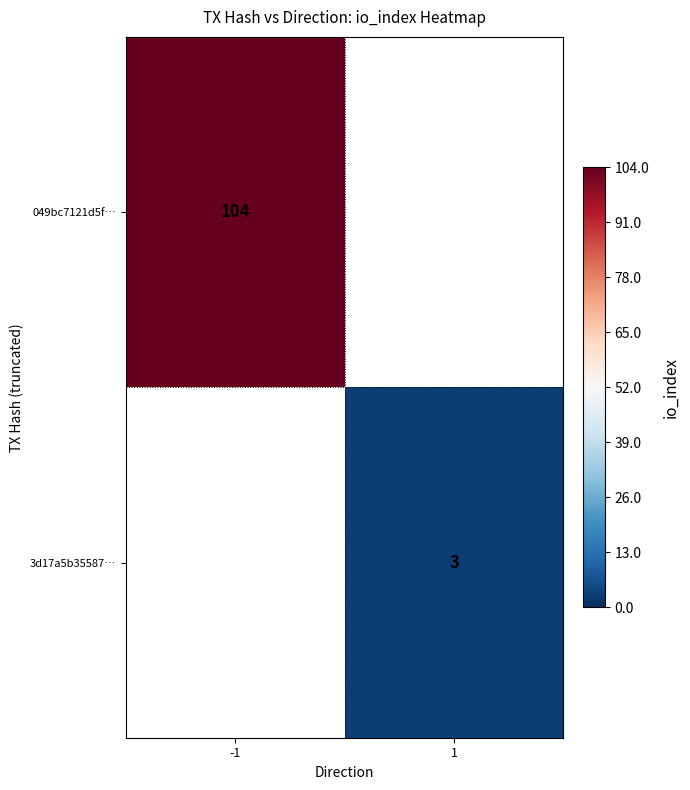

Rank the series by their maximum value, from highest to lowest.

049bc7121d5f…, 3d17a5b35587…